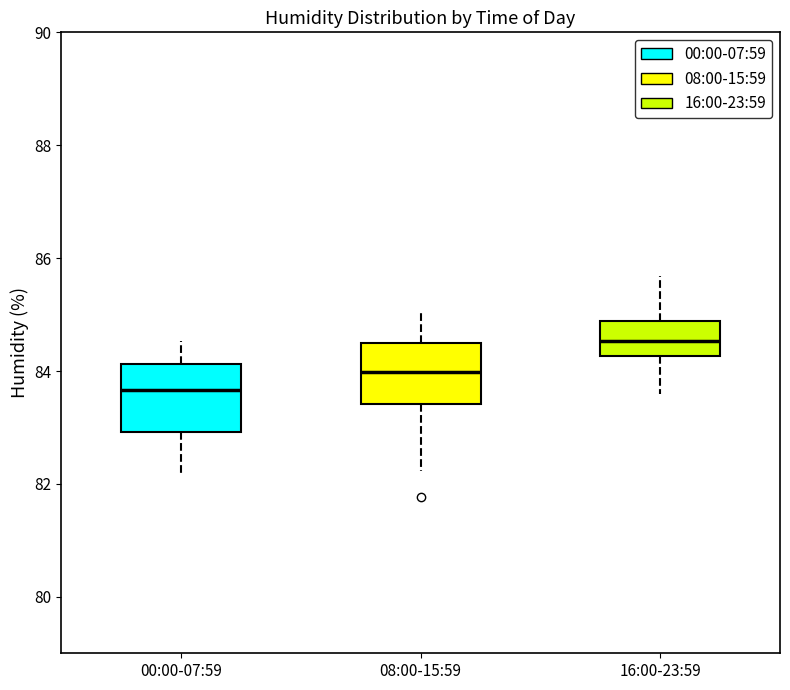

Reading left to right, transcribe this box plot: for each box, give where its median line is, the range the box spans, and where its two whiskers end, as read against the y-axis. The values are not printed on the chart, so give them approximately, as read against the axis.

00:00-07:59: median 83.6, box 83.0 to 84.2, whiskers 82.2 to 84.6
08:00-15:59: median 84.0, box 83.4 to 84.6, whiskers 82.2 to 85.0
16:00-23:59: median 84.6, box 84.2 to 84.8, whiskers 83.6 to 85.6